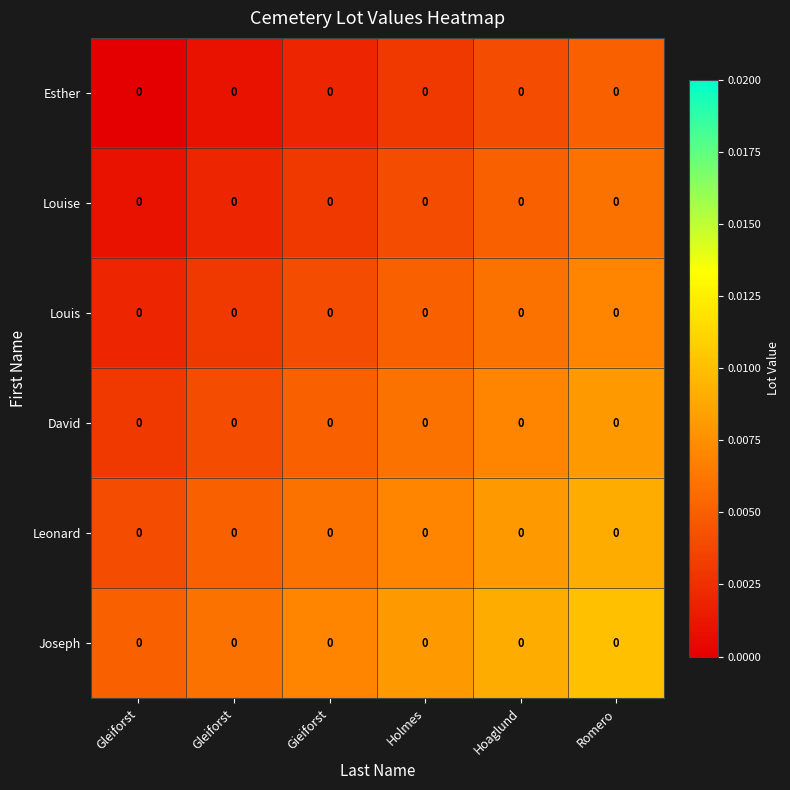

The Louis series shows 0.0 at Gleiforst. True or false?

True